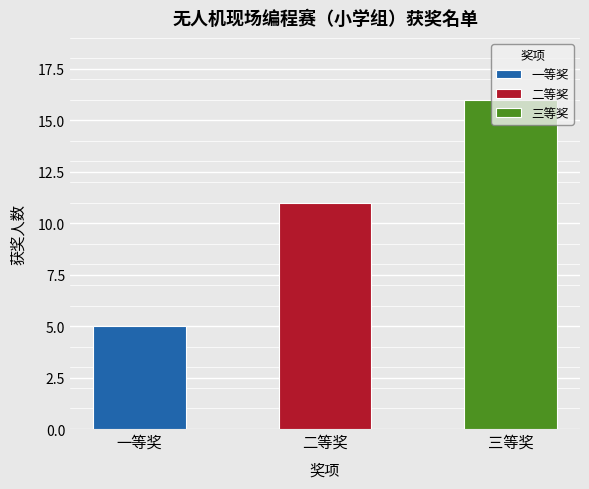

Rank the categories by value from lowest to highest.

一等奖, 二等奖, 三等奖